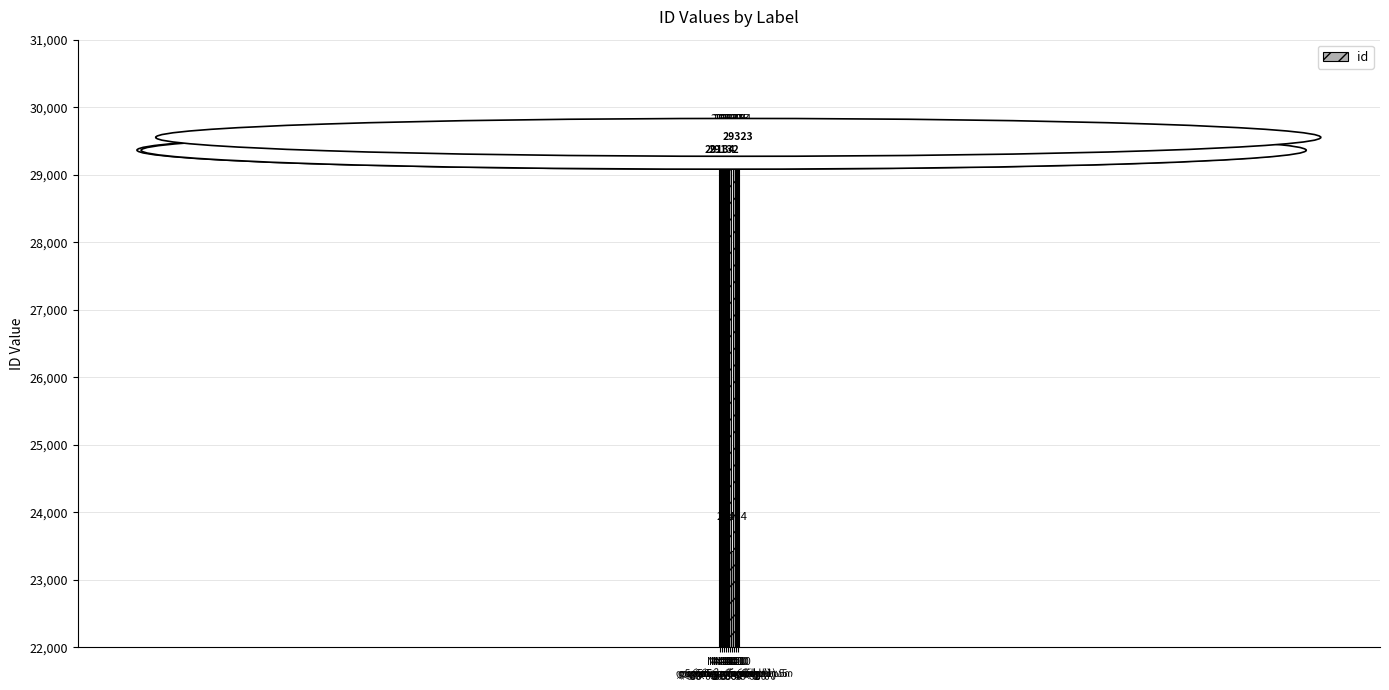

What is the value of the 5th bar from the left?

29327